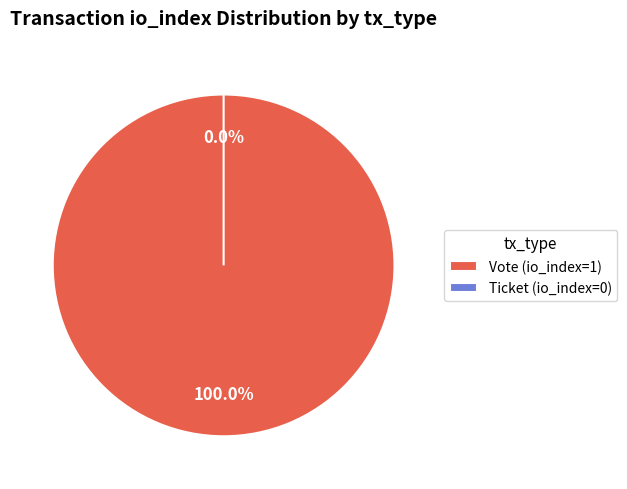

To the nearest percent, what is the difference between the Vote and Ticket slice percentages?

100%